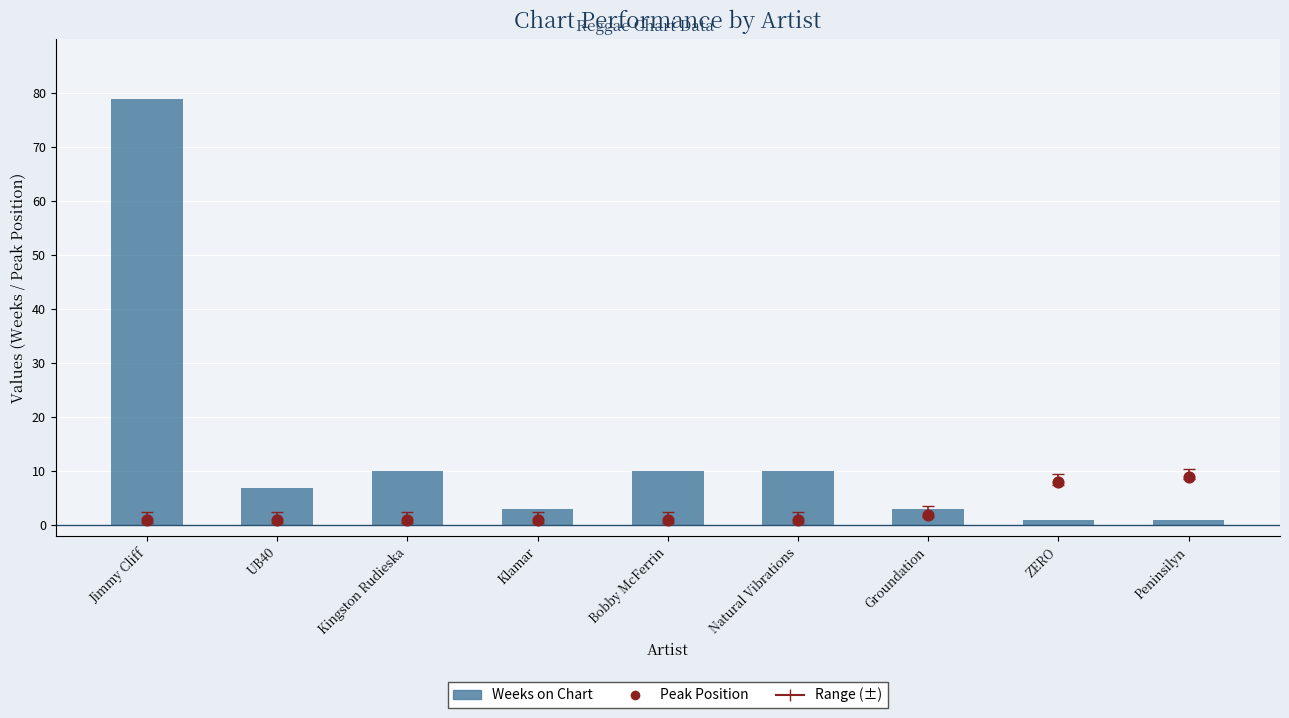

At which category is the sum across all series the highest?

Jimmy Cliff